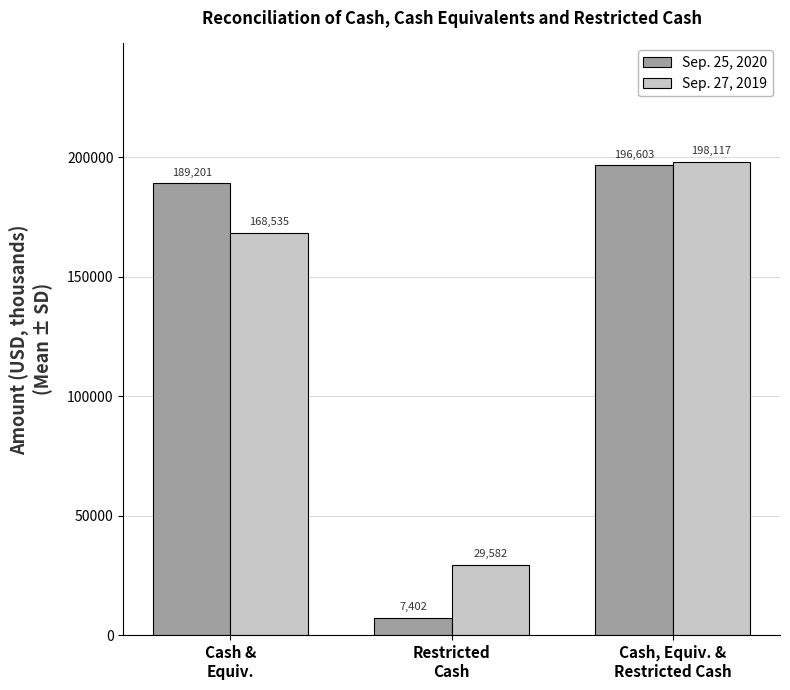

Rank the series at Cash &
Equiv. from lowest to highest value.

Sep. 27, 2019, Sep. 25, 2020